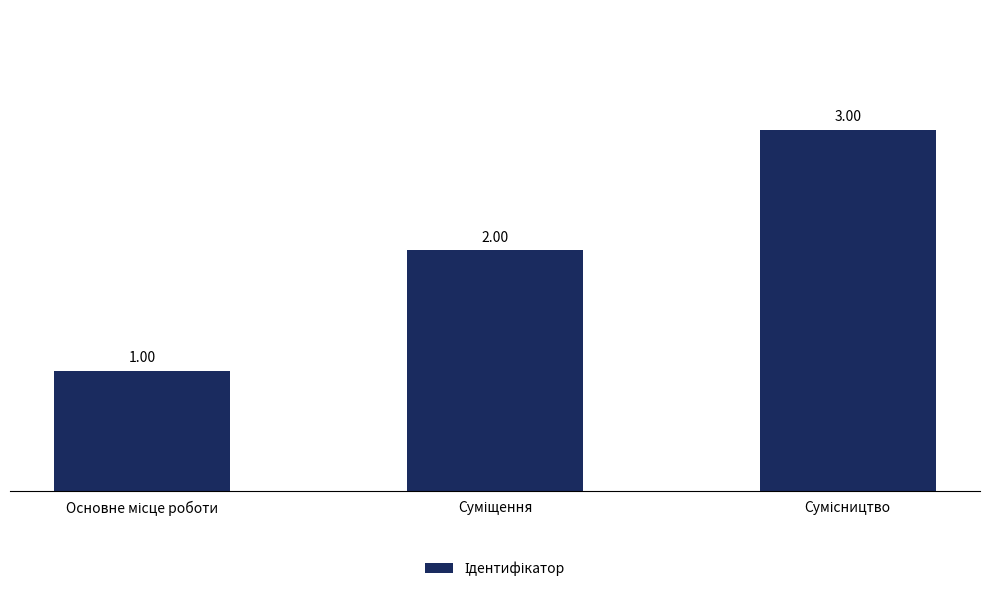

What is the sum of all values?

6